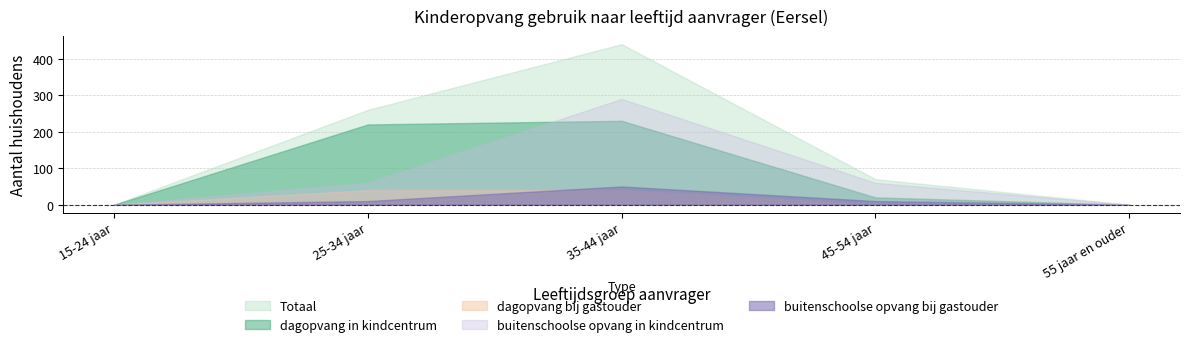

What position from the left is 15-24 jaar?

1